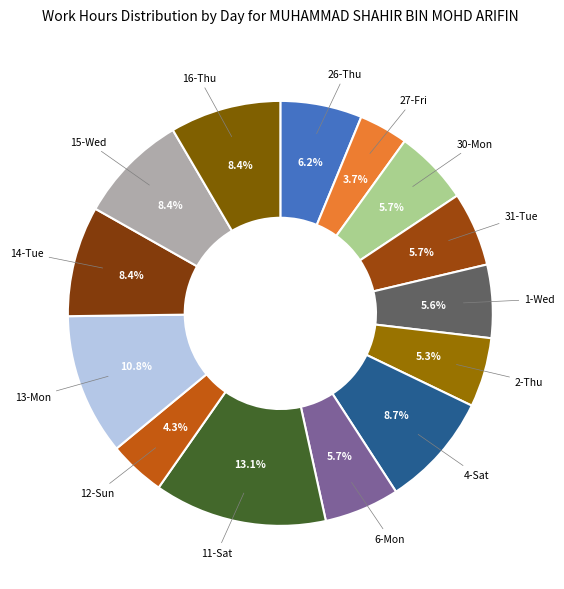

Is there a majority slice in this chart?

No